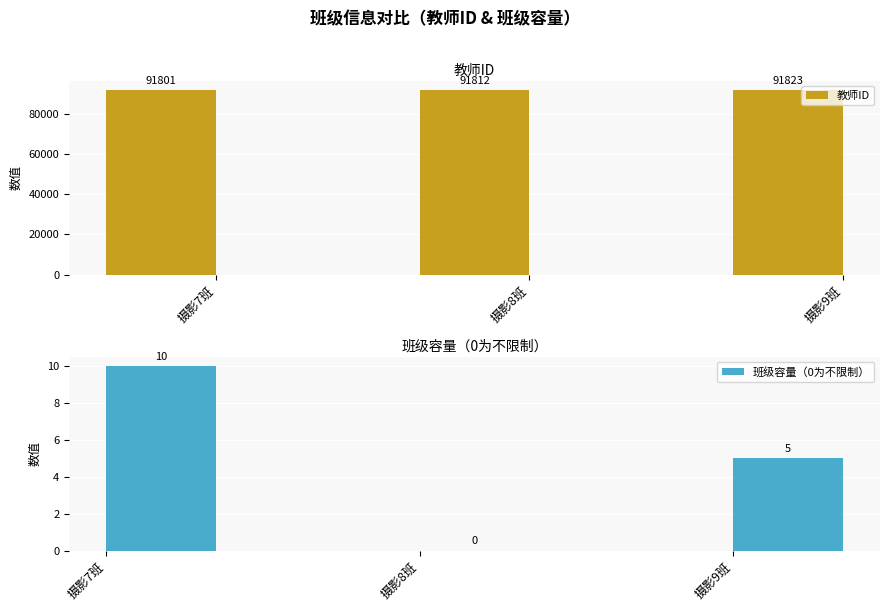

List the series in order of their peak value, lowest first.

班级容量（0为不限制）, 教师ID